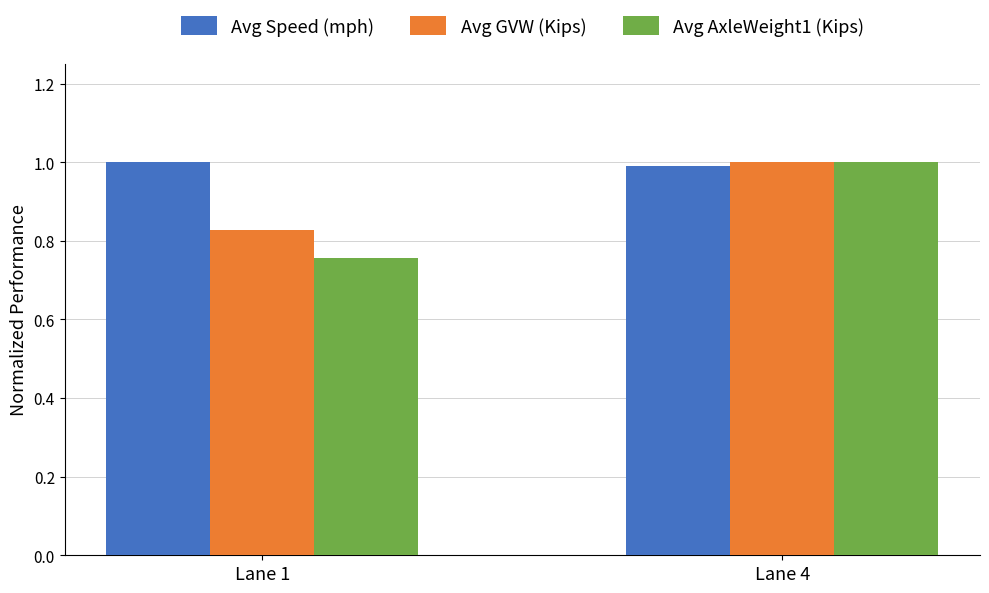

At which label does Avg GVW (Kips) reach its minimum?

Lane 1